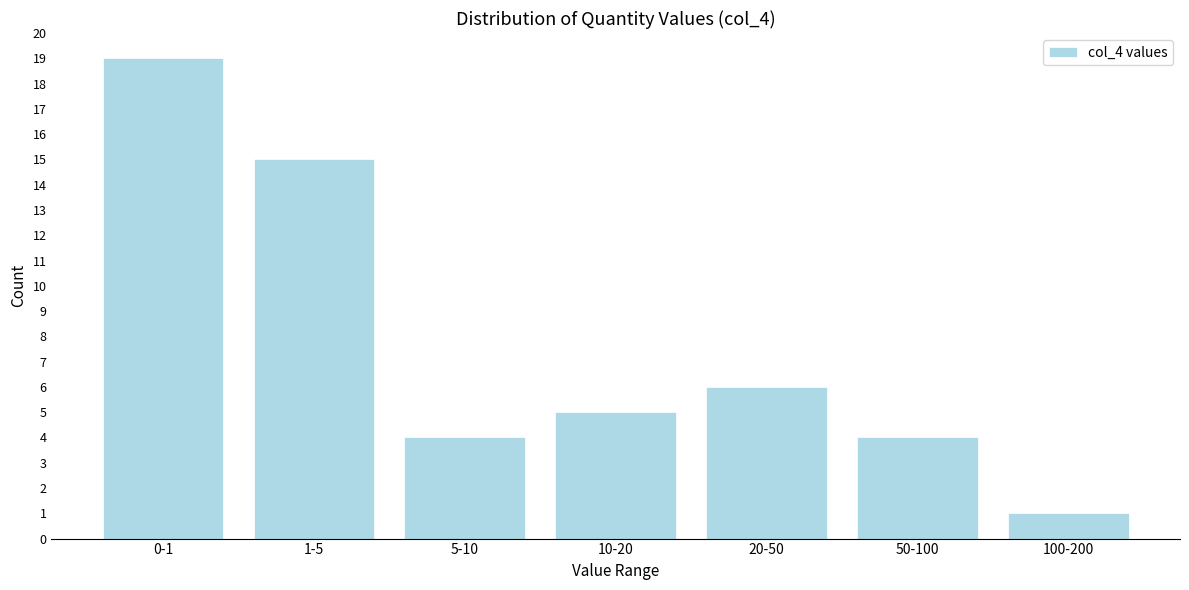

Reading left to right, list all the values displayed in this chart.

19	15	4	5	6	4	1